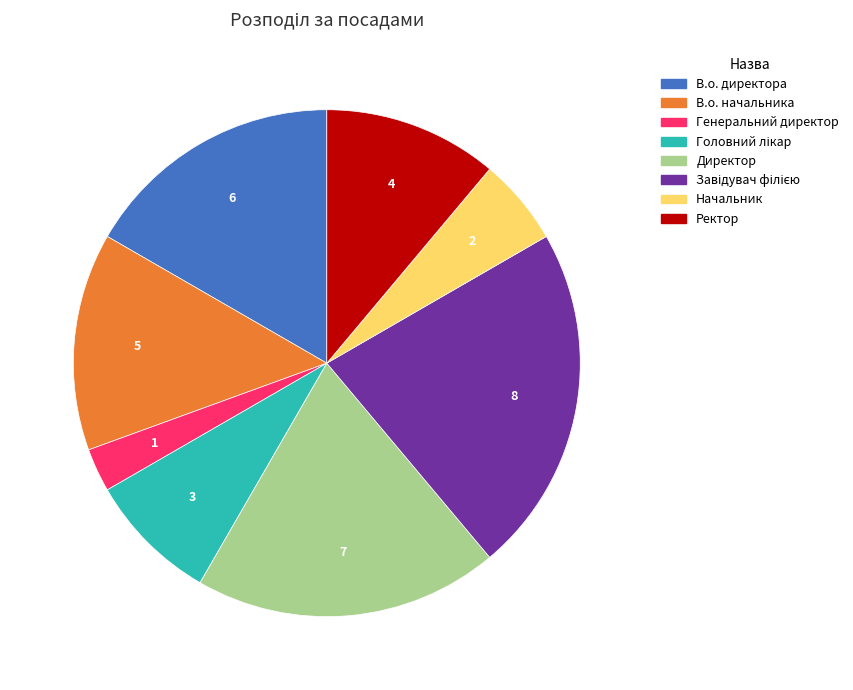

Which slice is the smallest?

Генеральний директор